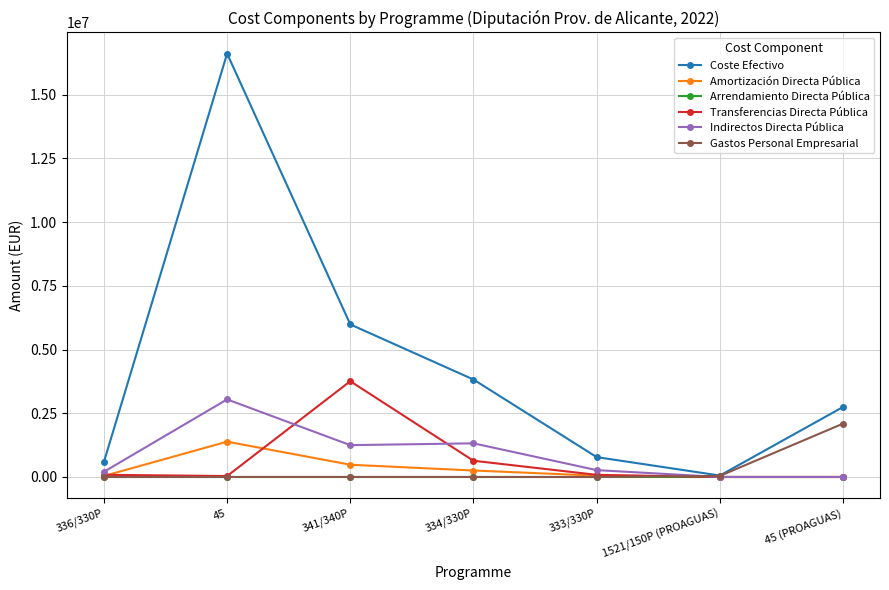

What is the total value across all series at 45 (PROAGUAS)?

4840504.6